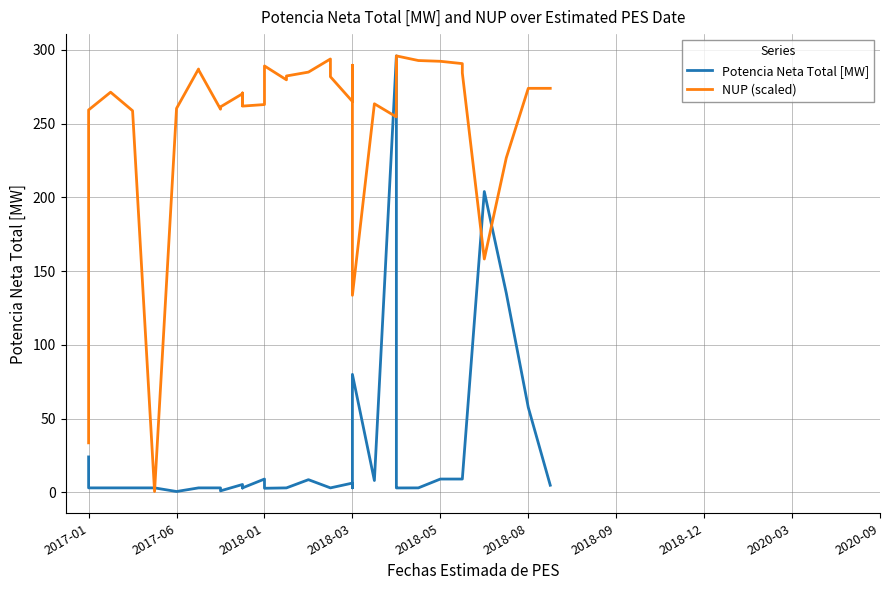

How many lines are shown in the chart?

2